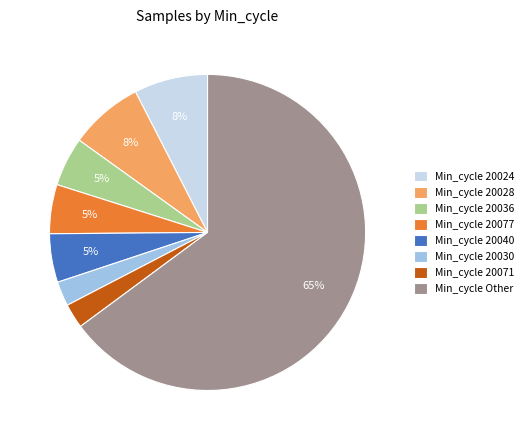

Combined, do Min_cycle 20040 and Min_cycle 20028 account for over 50%?

No